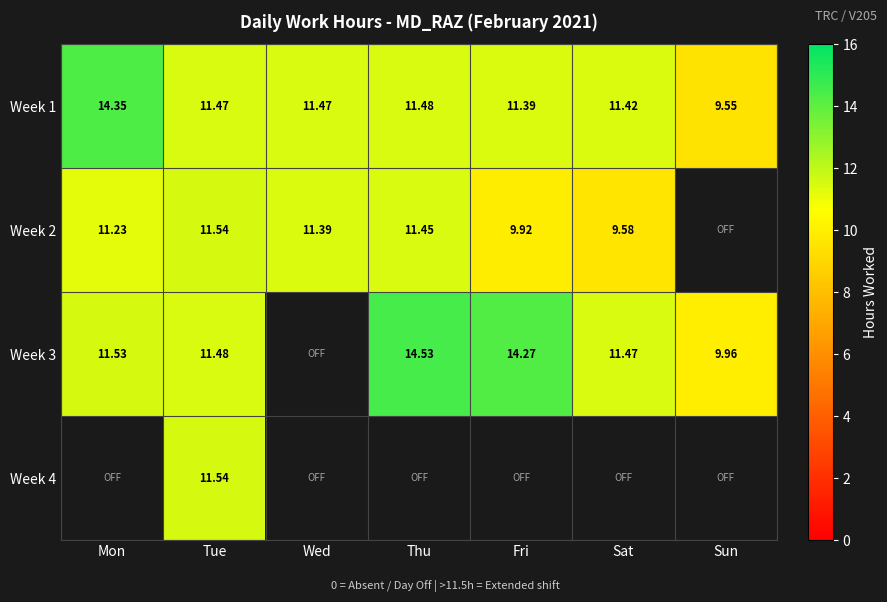

At how many categories does at least one series exceed 9?

7